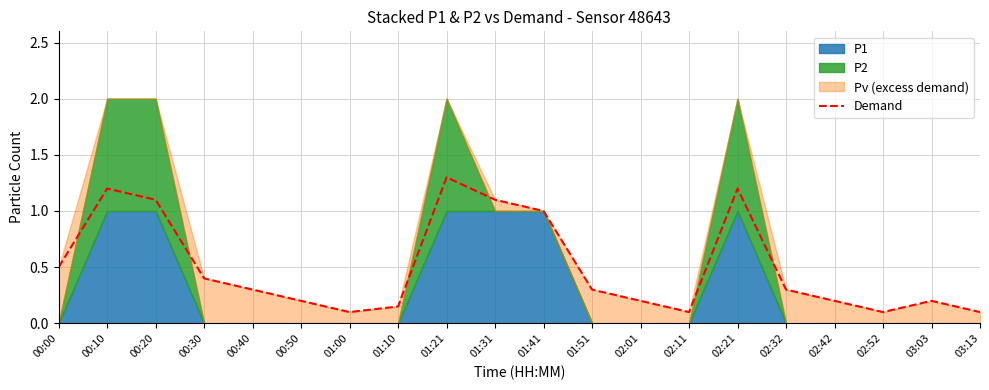

Where is the first local maximum?

00:10